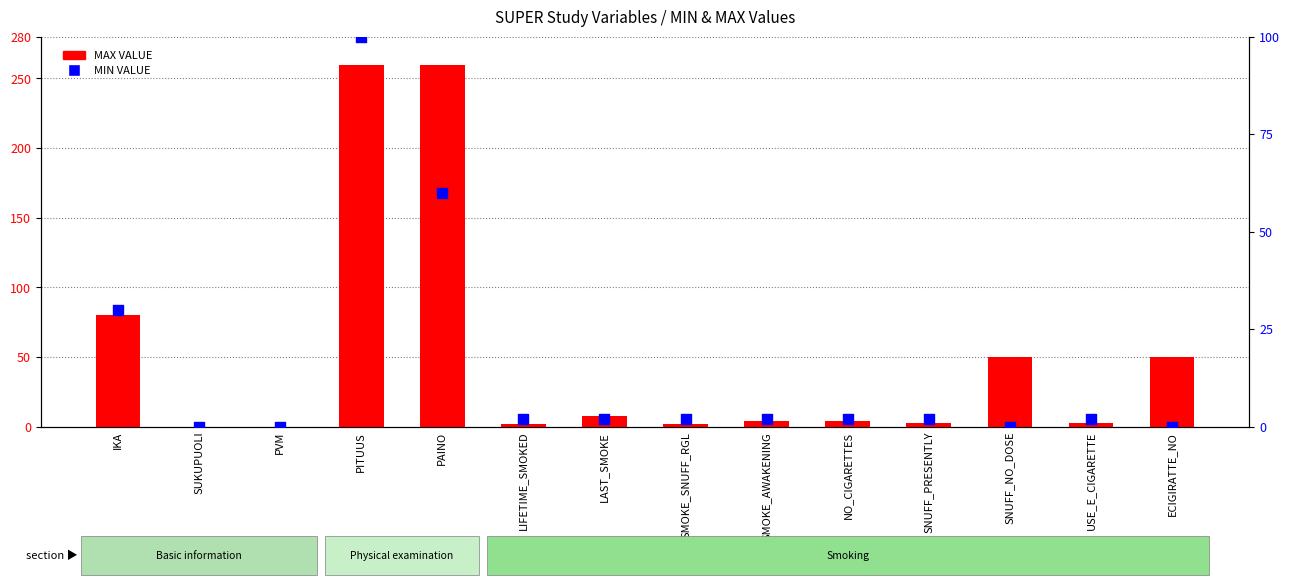

Which series has the largest total across all categories?

MAX VALUE